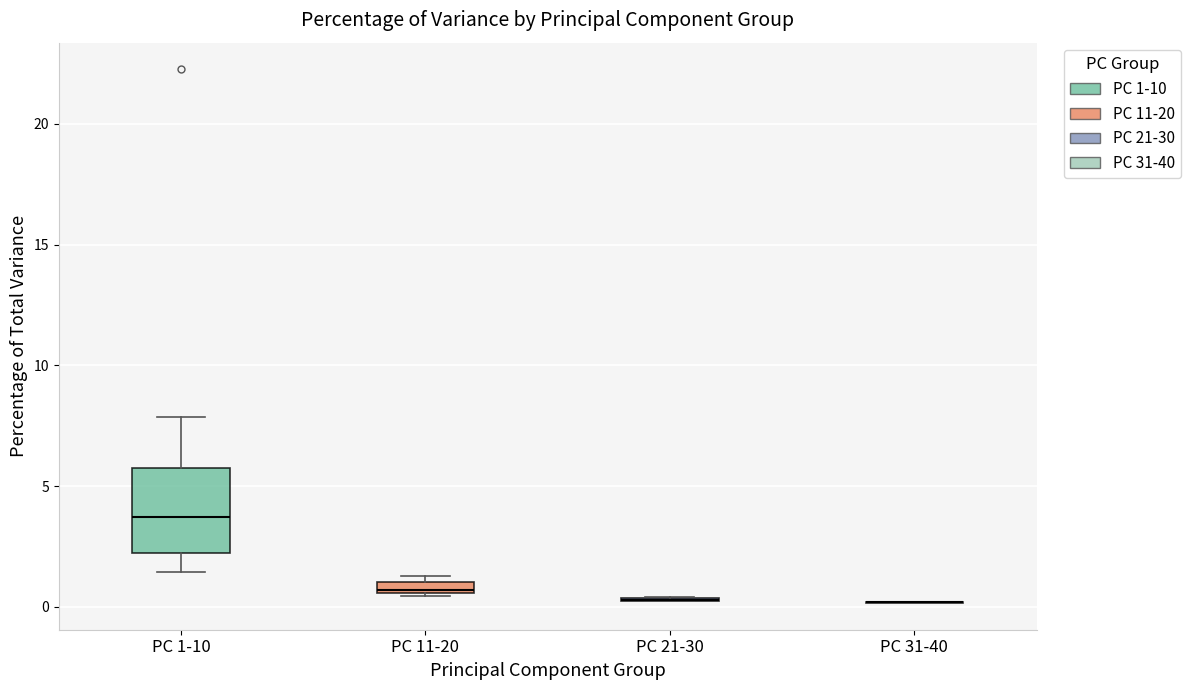

Which box is the tallest, from its lower edge to its upper edge?

PC 1-10